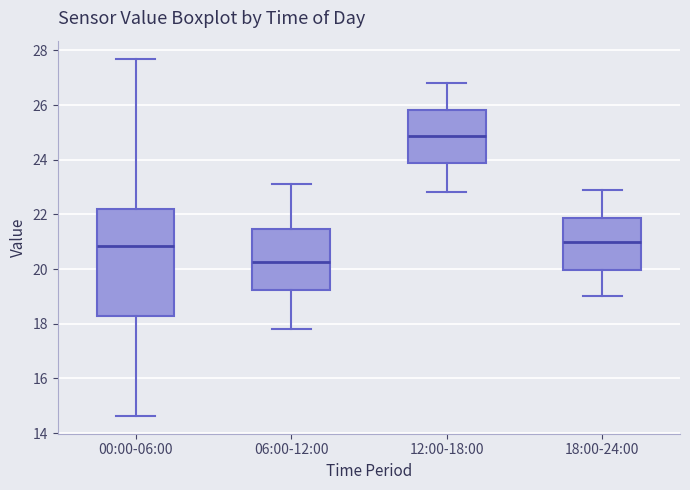

Reading left to right, read every box against the y-axis: the position of its median line, the range the box covers, and the ends of its whiskers. The values are not printed on the chart, so give them approximately, as read against the axis.

00:00-06:00: median 20.8, box 18.2 to 22.2, whiskers 14.6 to 27.8
06:00-12:00: median 20.2, box 19.2 to 21.4, whiskers 17.8 to 23.2
12:00-18:00: median 24.8, box 23.8 to 25.8, whiskers 22.8 to 26.8
18:00-24:00: median 21.0, box 20.0 to 21.8, whiskers 19.0 to 23.0